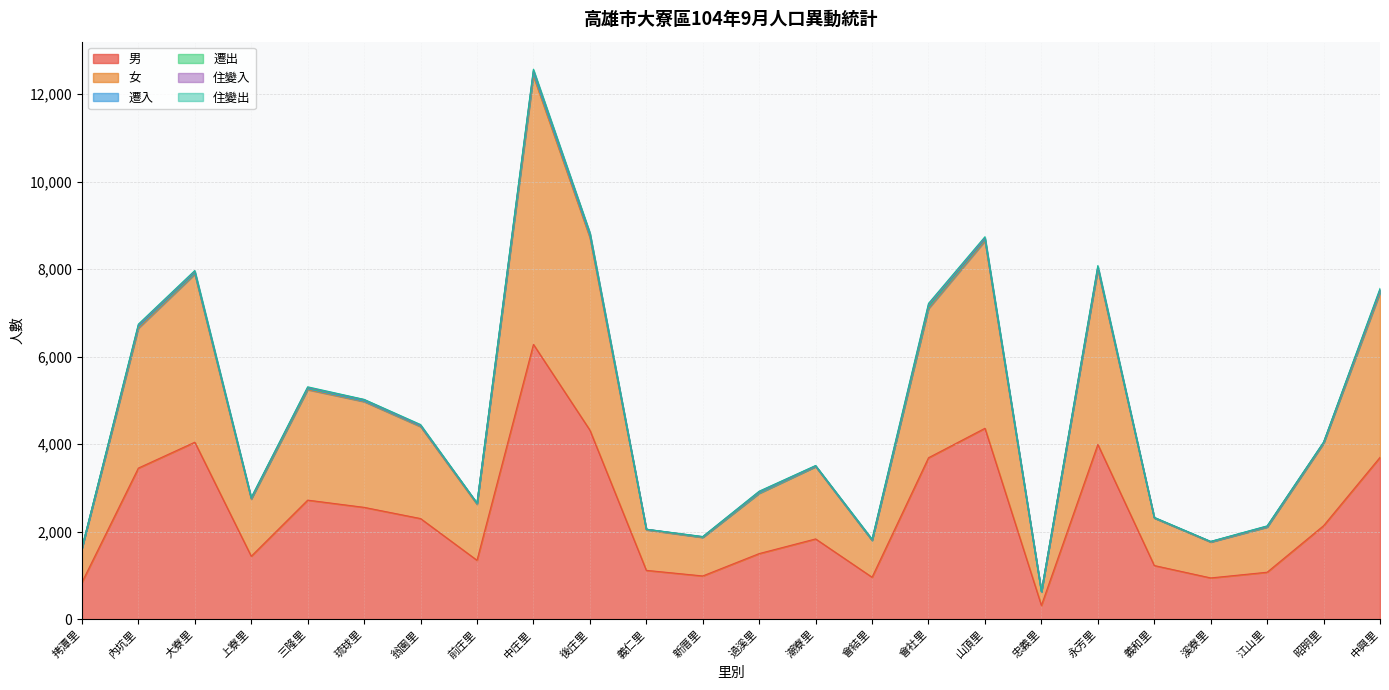

Does the chart display data point markers on the line(s)?

No